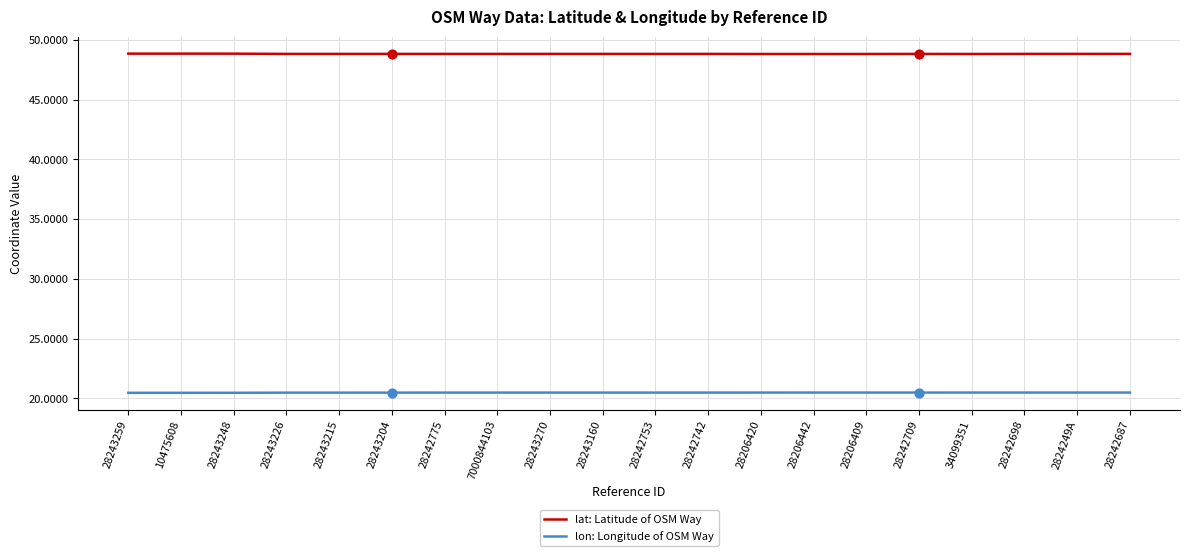

At how many categories does at least one series exceed 21?

20